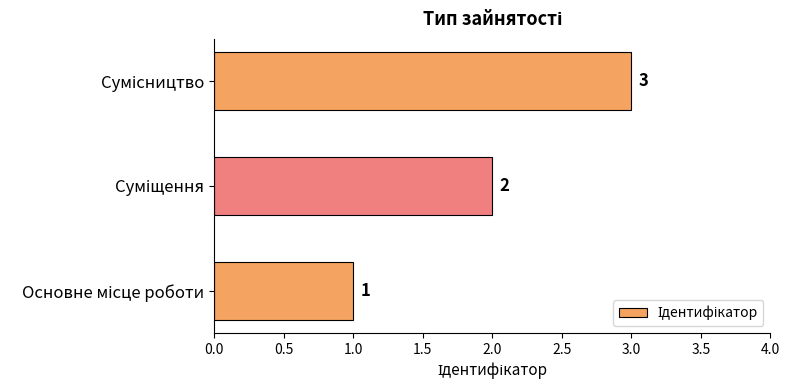

What is the sum of all values?

6